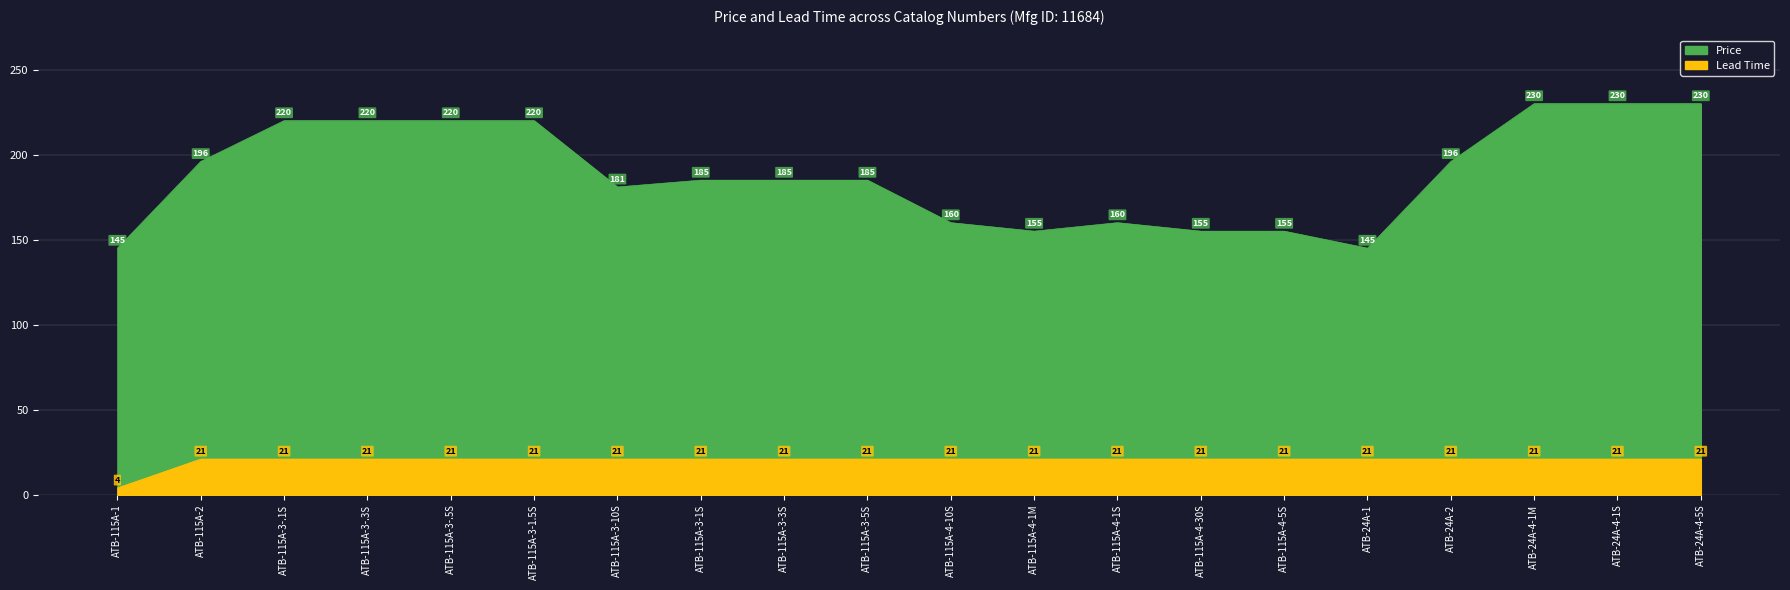

Is the value of Lead Time at ATB-115A-3-5S greater than the value of Price at ATB-115A-4-30S?

No